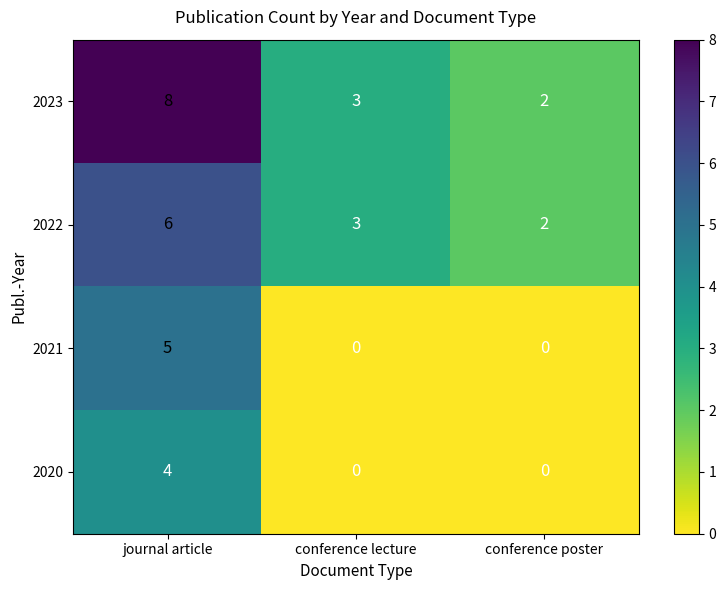

Rank the categories by 2023 value from highest to lowest.

journal article, conference lecture, conference poster